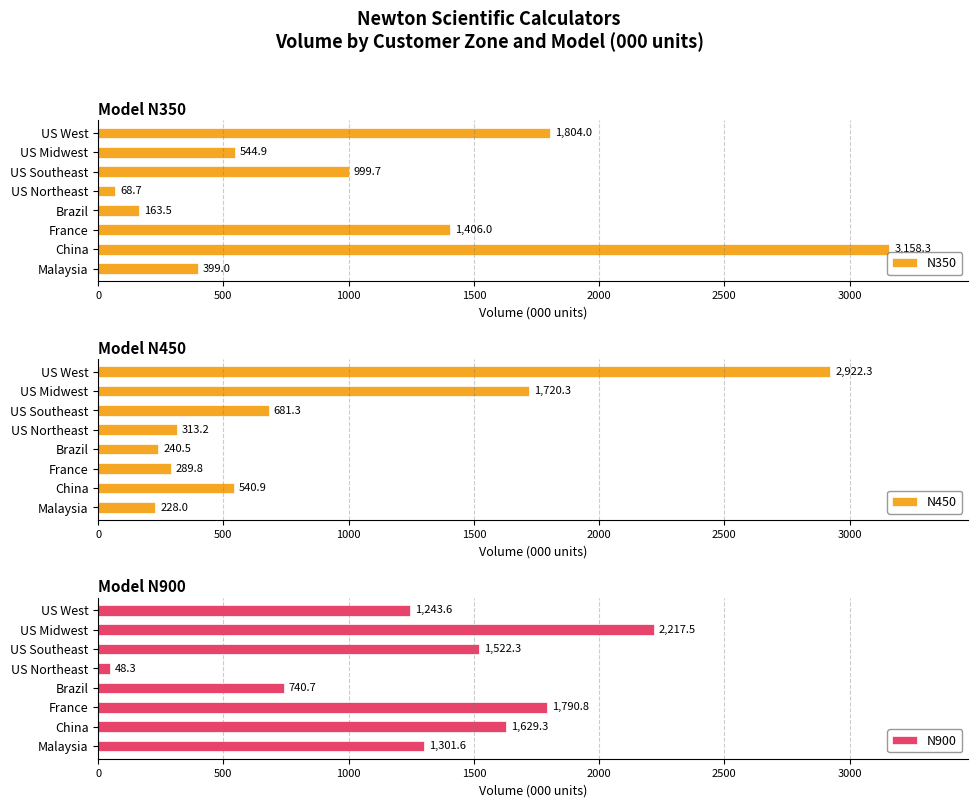

Reading left to right, transcribe all the data shown in this chart.

N350: 399.0	3158.3	1406.0	163.5	68.7	999.7	544.9	1804.0
N450: 228.0	540.9	289.8	240.5	313.2	681.3	1720.3	2922.3
N900: 1301.6	1629.3	1790.8	740.7	48.3	1522.3	2217.5	1243.6